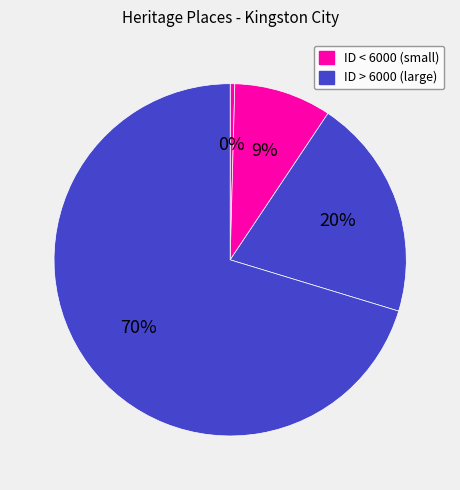

Count the number of slices in the pie.

4